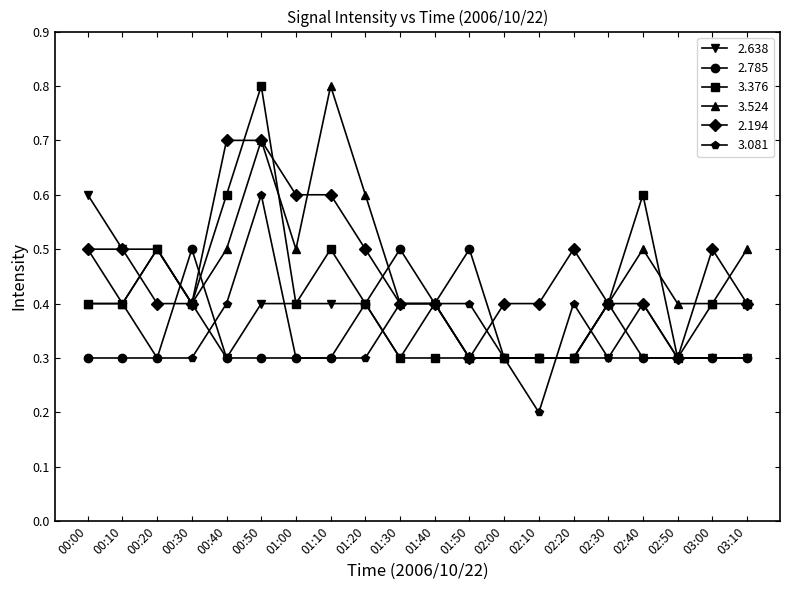

What is the difference between the maximum and second lowest values in the 2.785 series?

0.2